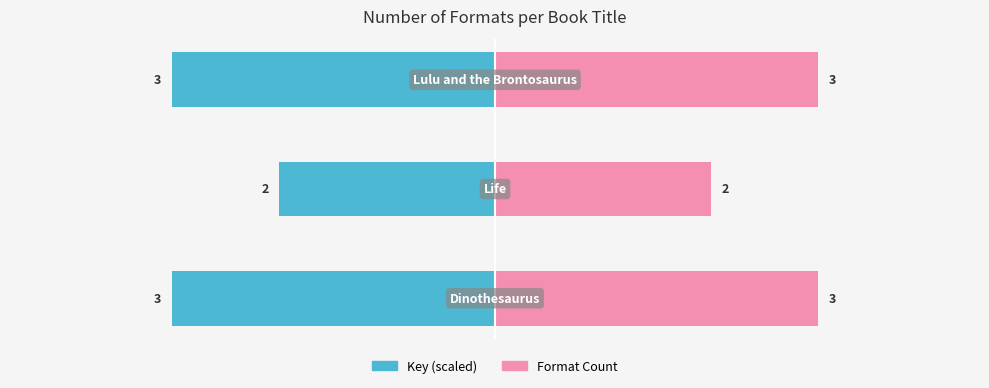

How many categories are shown in the chart?

3